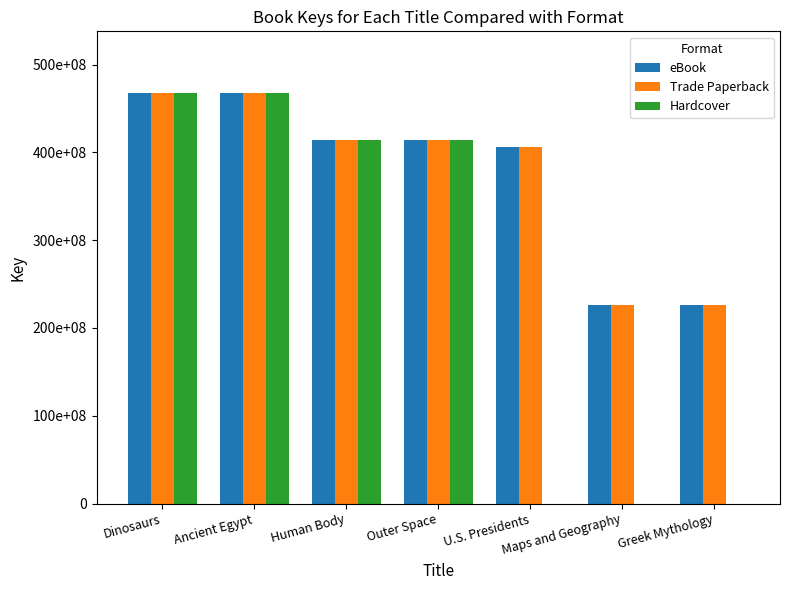

Does the chart contain stacked bars?

No